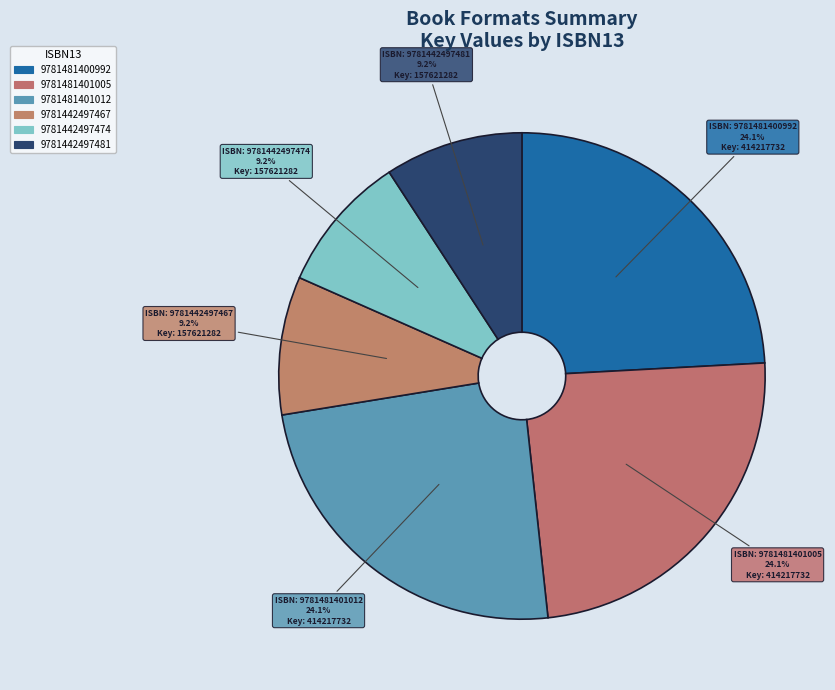

To the nearest percent, what is the average slice percentage?

17%